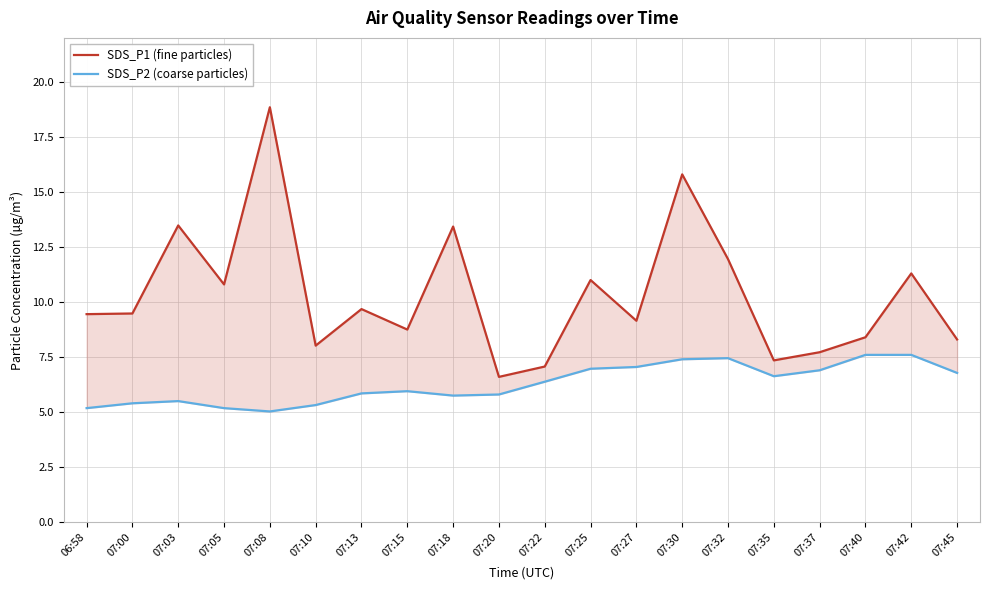

Which series has the largest total across all categories?

SDS_P1 (fine particles)